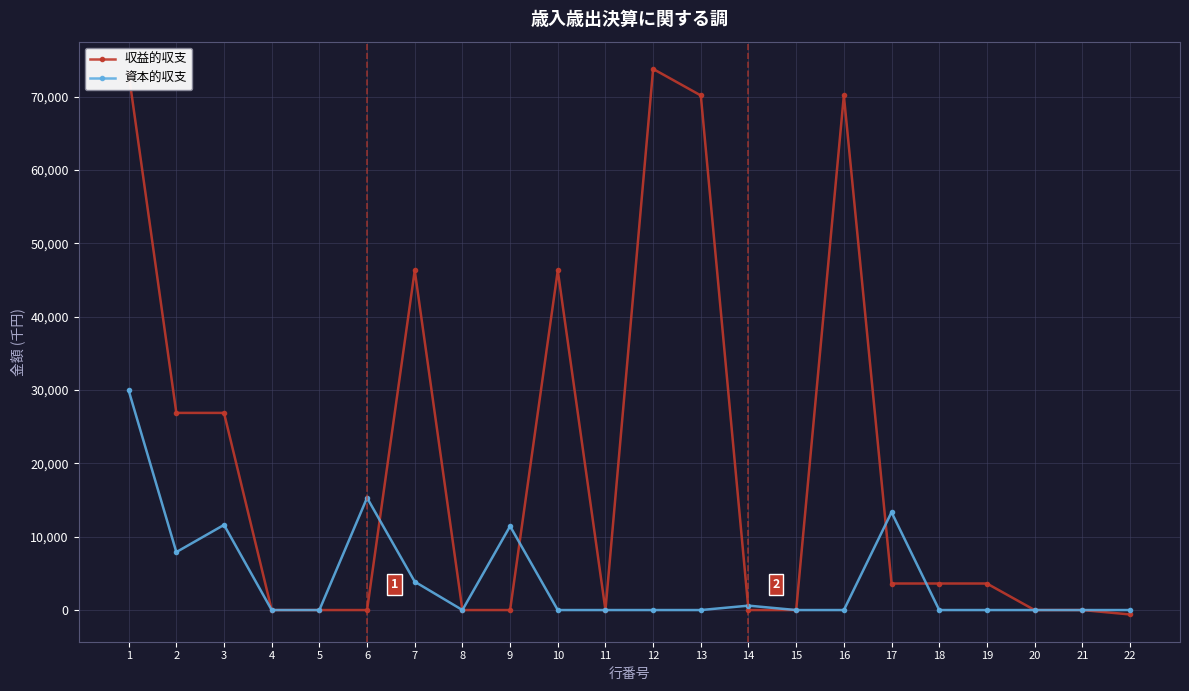

At which category does 資本的収支 reach its first local peak?

3